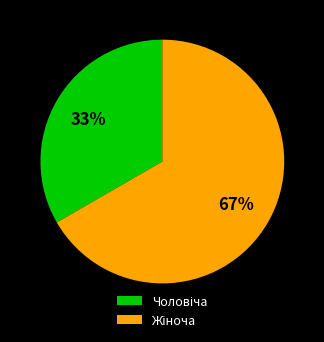

To the nearest percent, what is the average slice percentage?

50%